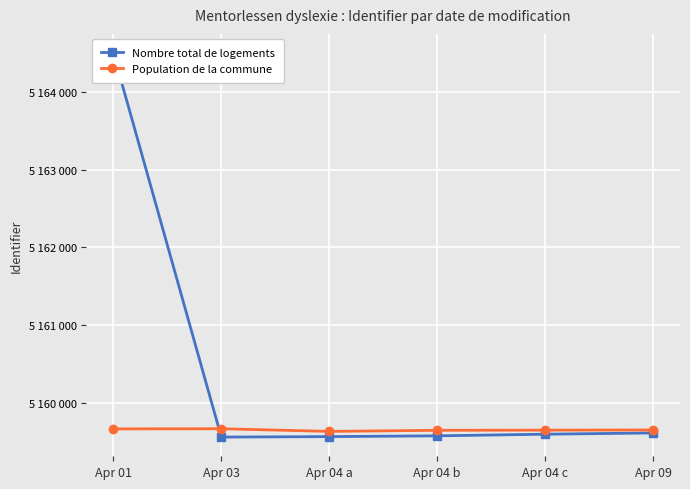

How many interior local peaks does the Population de la commune series have?

1